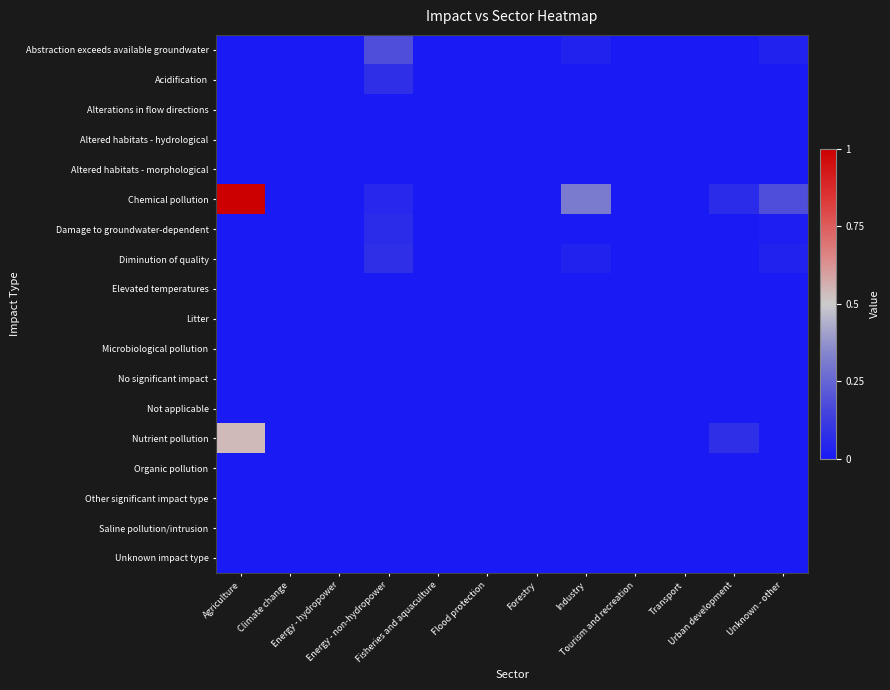

Which category has the highest value across all series?

Agriculture